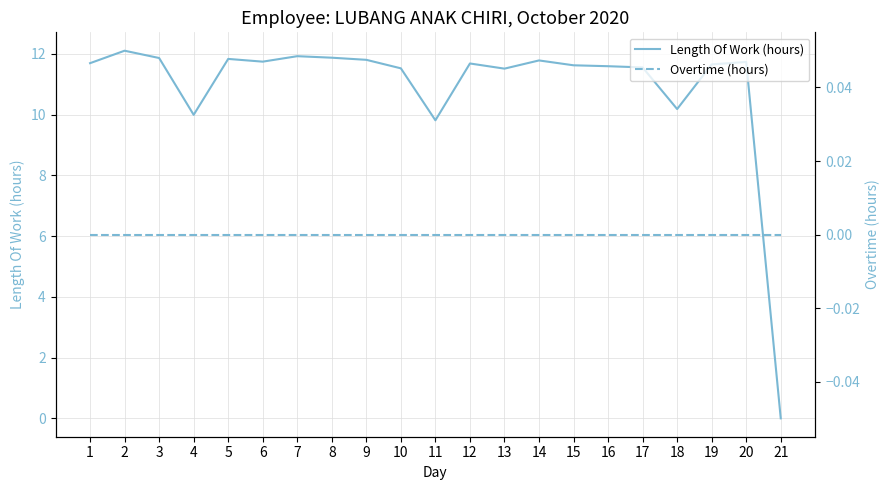

What is the sum of the Length Of Work (hours) values at 8 and 11?

21.7